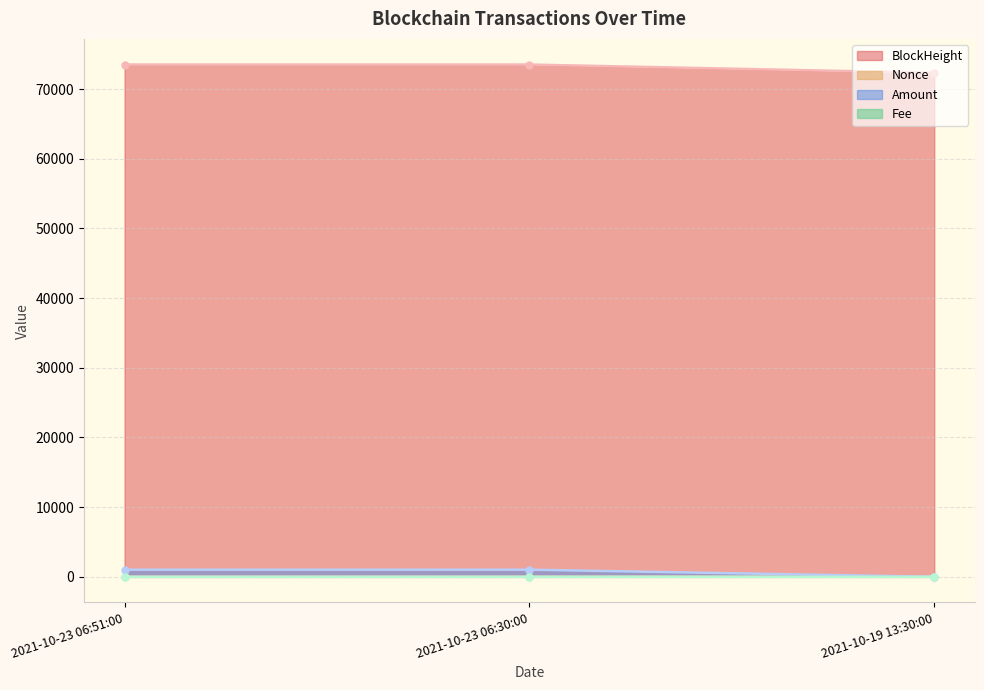

Which series has the largest total across all categories?

BlockHeight